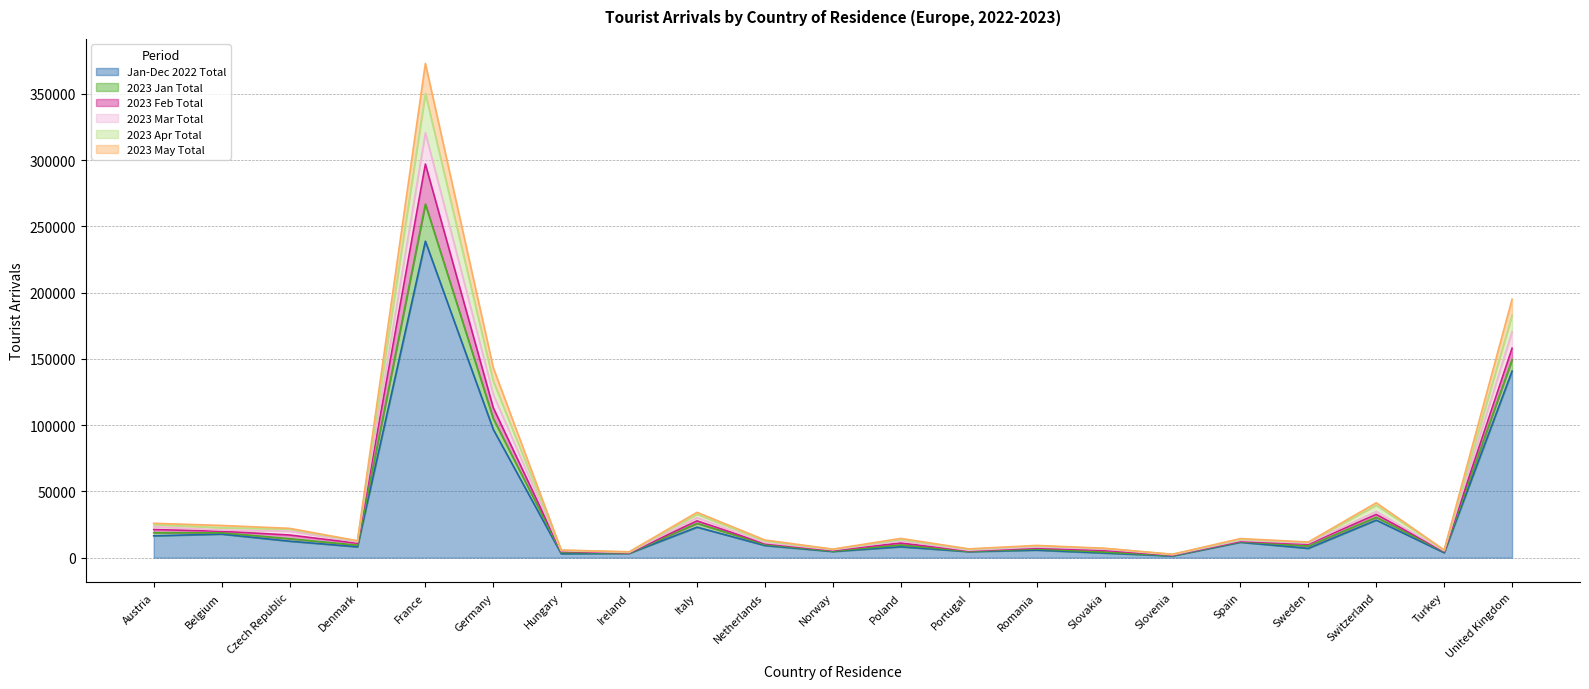

List the labels in order of Jan-Dec 2022 Total value, smallest first.

Slovenia, Hungary, Ireland, Slovakia, Turkey, Portugal, Norway, Romania, Sweden, Denmark, Poland, Netherlands, Spain, Czech Republic, Austria, Belgium, Italy, Switzerland, Germany, United Kingdom, France